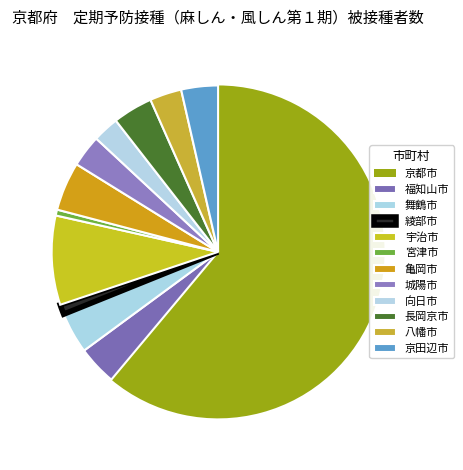

Which slice represents more than half of the pie?

京都市